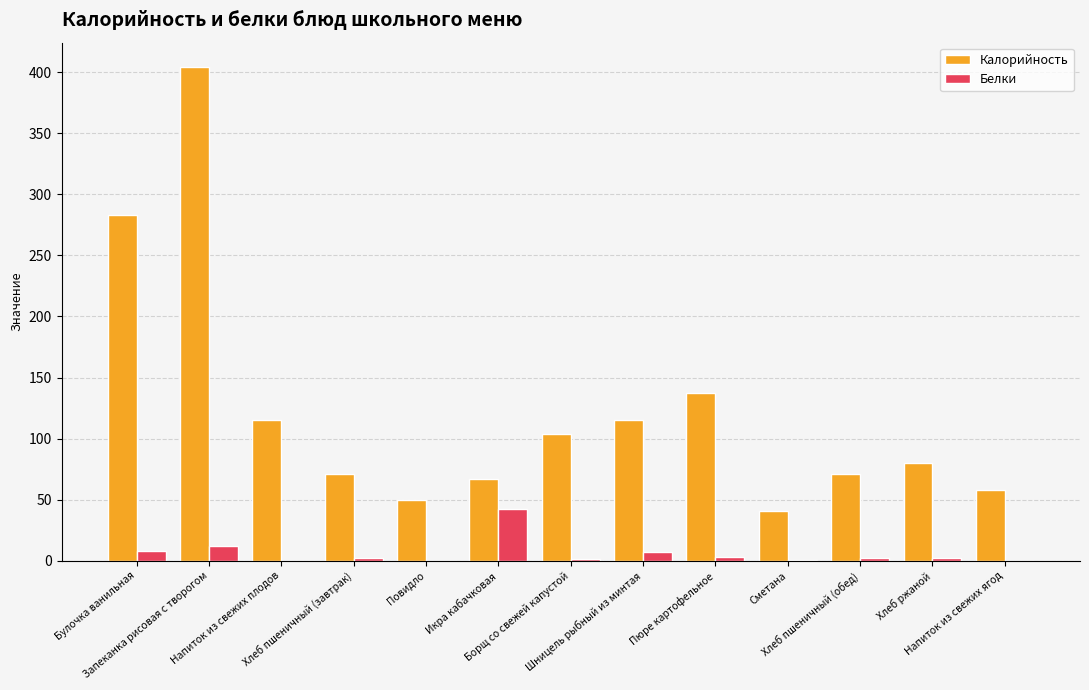

What is the maximum value shown in the chart?

404.0